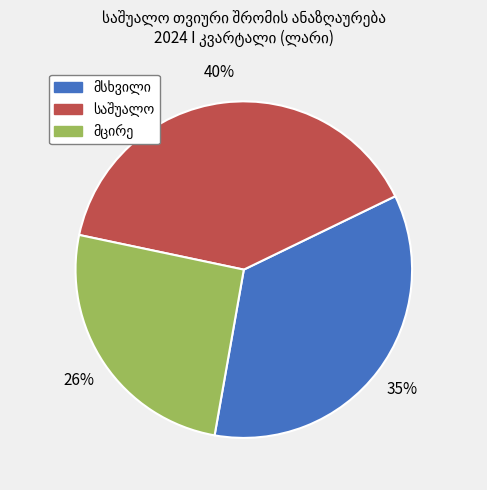

Is there a majority slice in this chart?

No